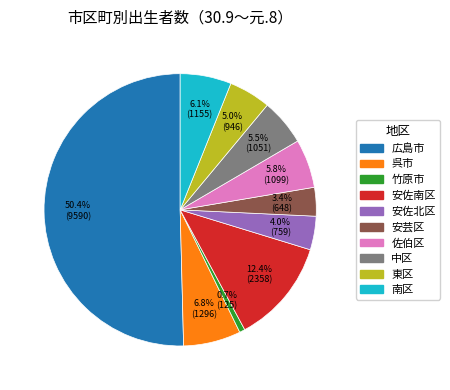

Combined, what portion of the pie is 南区 and 安佐南区?

18.5%